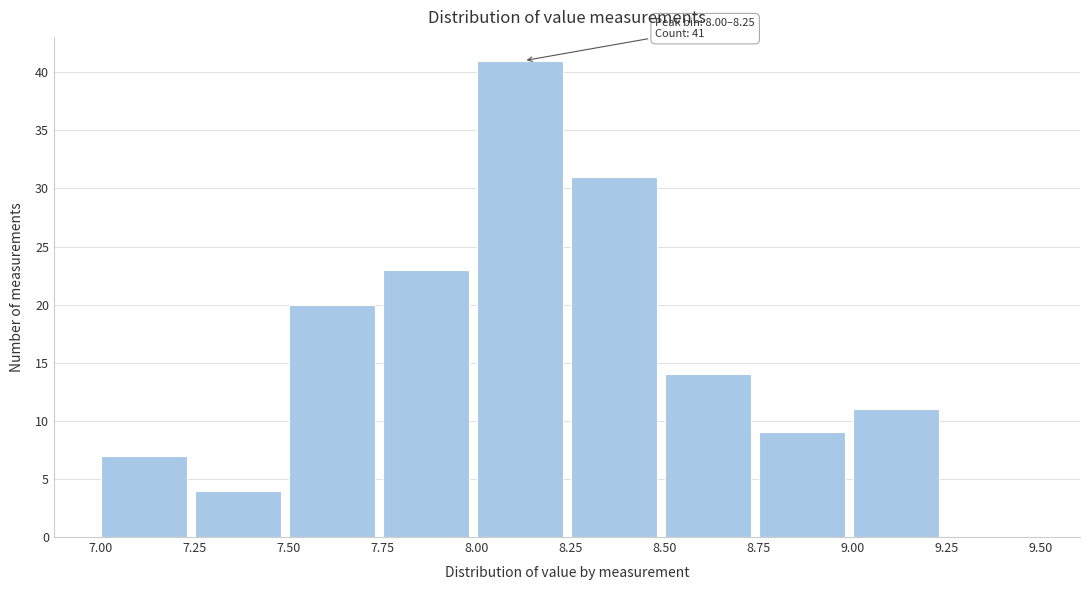

Over which range of the x-axis is the bar tallest?

8.00 to 8.25